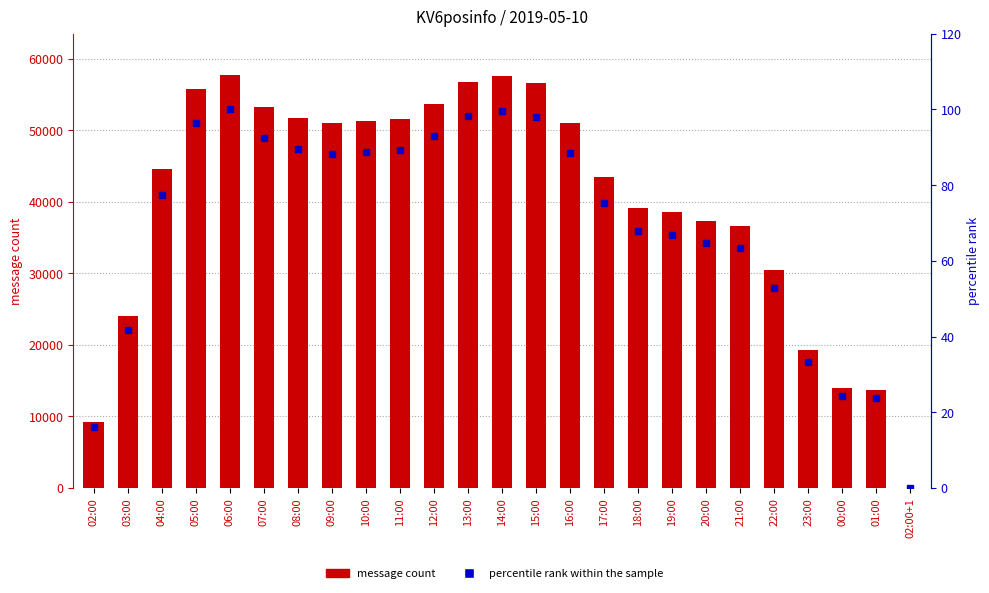

What position from the right is 19:00?

8